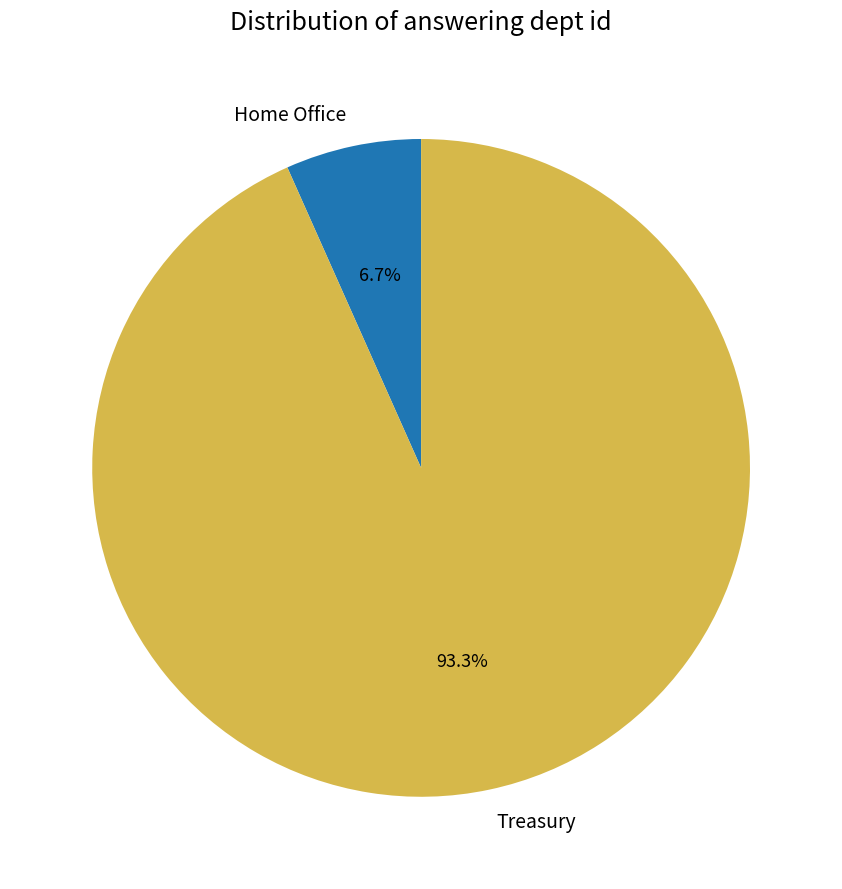

To the nearest percent, what percentage of the pie is Home Office?

7%